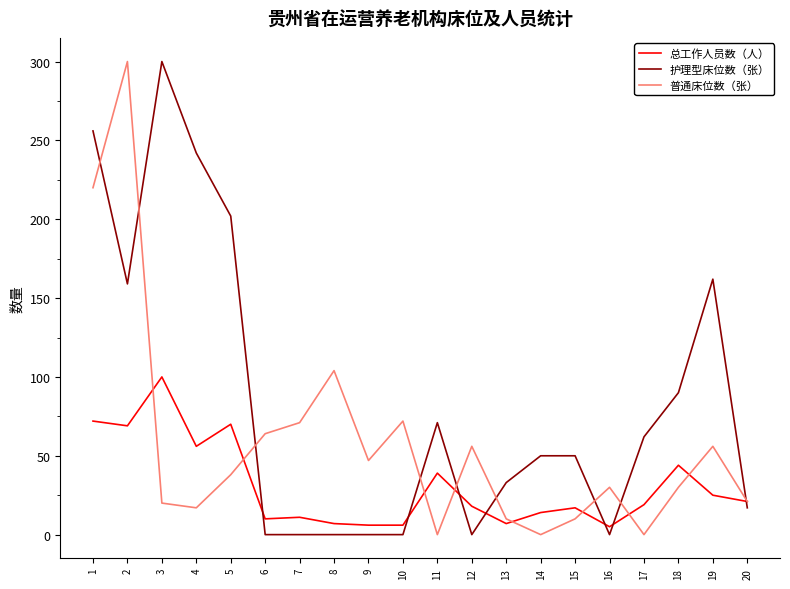

Where do 护理型床位数（张） and 普通床位数（张） first cross each other?

1 and 2